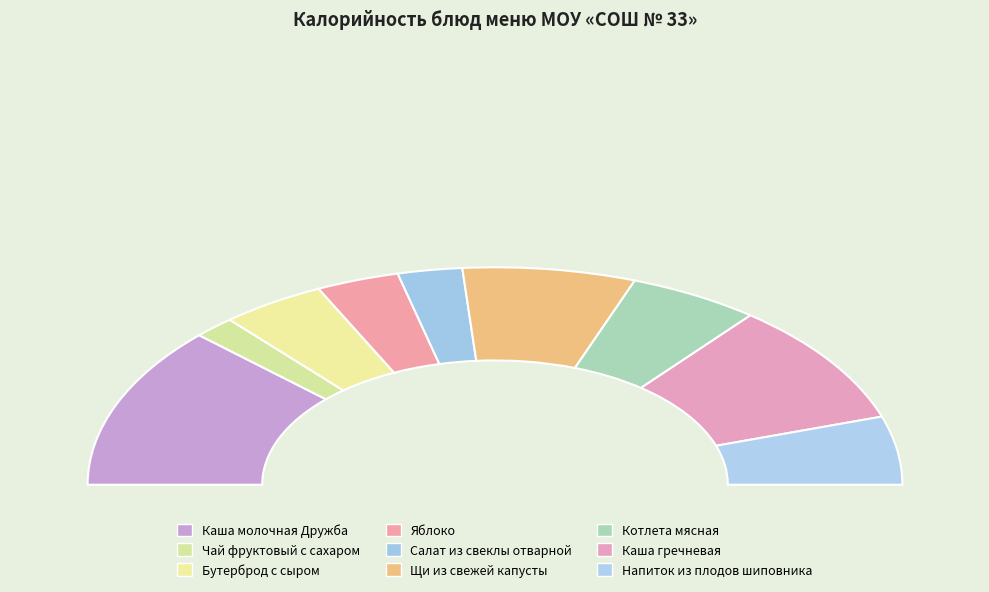

How many slices are in this pie chart?

9